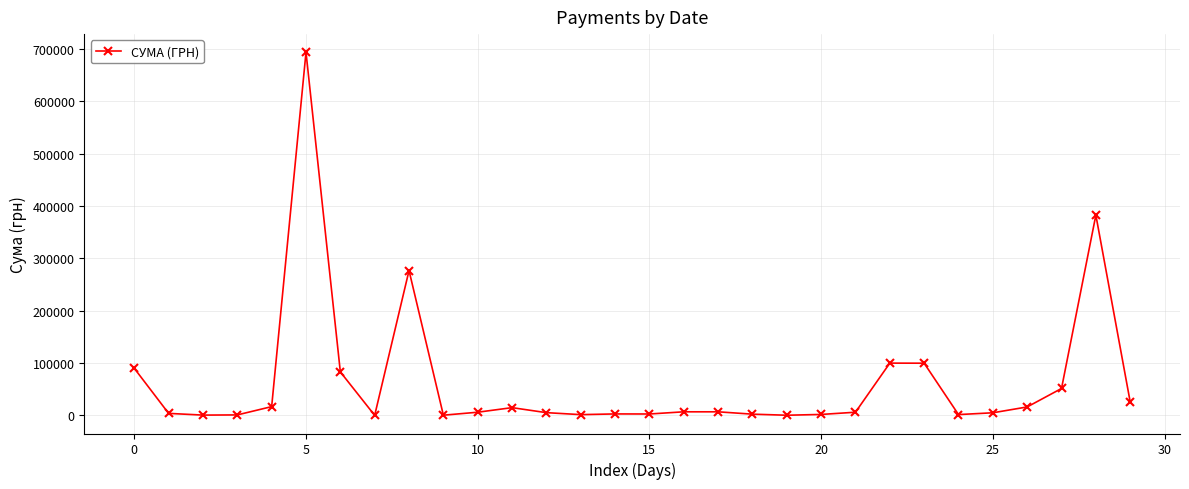

What is the sum of all values?

1908554.9